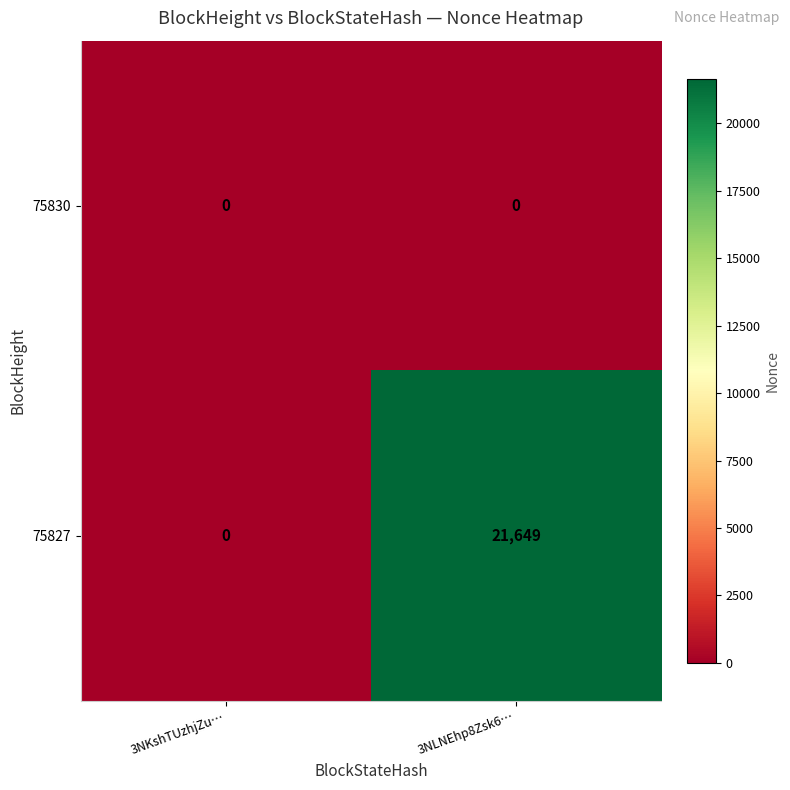

Which series has the widest spread of values?

75827